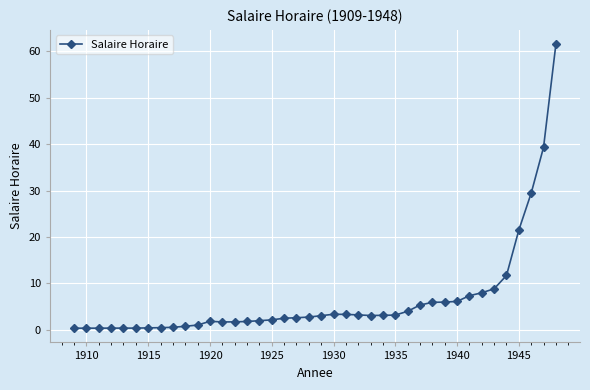

What is the value of the 18th point from the left?

2.5